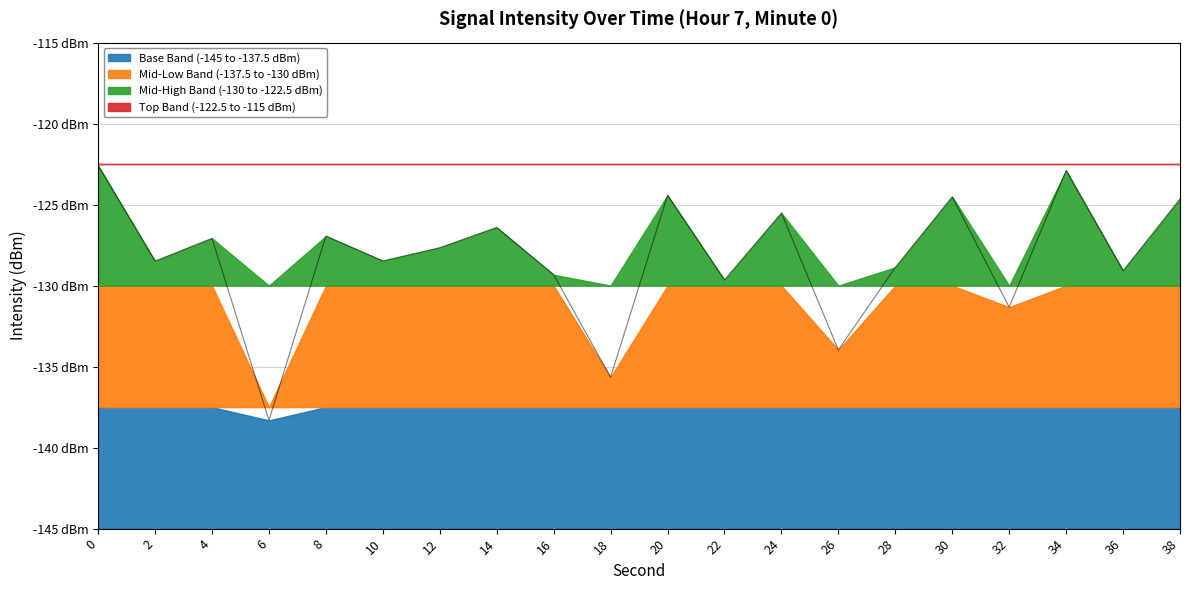

Does the chart display data point markers on the line(s)?

No